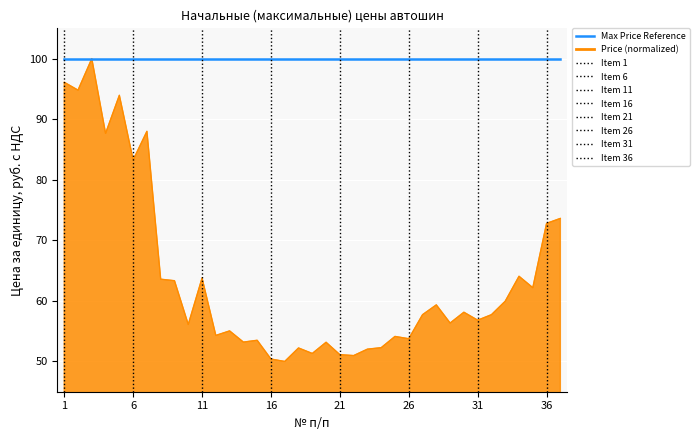

Which series has the largest total across all categories?

Max Price Reference